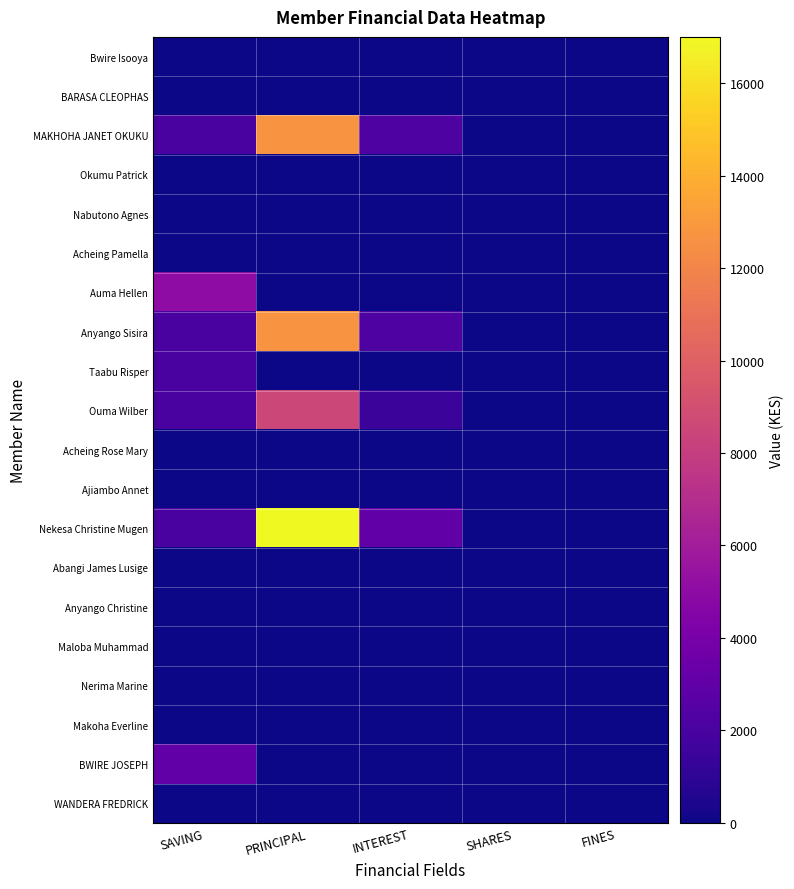

Reading left to right, extract all data points from this chart.

Bwire Isooya: SAVING=0	PRINCIPAL=0	INTEREST=0	SHARES=0	FINES=0
BARASA CLEOPHAS: SAVING=0	PRINCIPAL=0	INTEREST=0	SHARES=0	FINES=0
MAKHOHA JANET OKUKU: SAVING=2000	PRINCIPAL=12700	INTEREST=2300	SHARES=0	FINES=0
Okumu Patrick: SAVING=0	PRINCIPAL=0	INTEREST=0	SHARES=0	FINES=0
Nabutono Agnes: SAVING=0	PRINCIPAL=0	INTEREST=0	SHARES=0	FINES=0
Acheing Pamella: SAVING=0	PRINCIPAL=0	INTEREST=0	SHARES=0	FINES=0
Auma Hellen: SAVING=5000	PRINCIPAL=0	INTEREST=0	SHARES=0	FINES=0
Anyango Sisira: SAVING=2000	PRINCIPAL=12700	INTEREST=2300	SHARES=0	FINES=0
Taabu Risper: SAVING=2000	PRINCIPAL=0	INTEREST=0	SHARES=0	FINES=0
Ouma Wilber: SAVING=2000	PRINCIPAL=8500	INTEREST=1500	SHARES=0	FINES=0
Acheing Rose Mary: SAVING=0	PRINCIPAL=0	INTEREST=0	SHARES=0	FINES=0
Ajiambo Annet: SAVING=0	PRINCIPAL=0	INTEREST=0	SHARES=0	FINES=0
Nekesa Christine Mugen: SAVING=2000	PRINCIPAL=17000	INTEREST=3000	SHARES=0	FINES=0
Abangi James Lusige: SAVING=0	PRINCIPAL=0	INTEREST=0	SHARES=0	FINES=0
Anyango Christine: SAVING=0	PRINCIPAL=0	INTEREST=0	SHARES=0	FINES=0
Maloba Muhammad: SAVING=0	PRINCIPAL=0	INTEREST=0	SHARES=0	FINES=0
Nerima Marine: SAVING=0	PRINCIPAL=0	INTEREST=0	SHARES=0	FINES=0
Makoha Everline: SAVING=0	PRINCIPAL=0	INTEREST=0	SHARES=0	FINES=0
BWIRE JOSEPH: SAVING=3000	PRINCIPAL=0	INTEREST=0	SHARES=0	FINES=0
WANDERA FREDRICK: SAVING=0	PRINCIPAL=0	INTEREST=0	SHARES=0	FINES=0